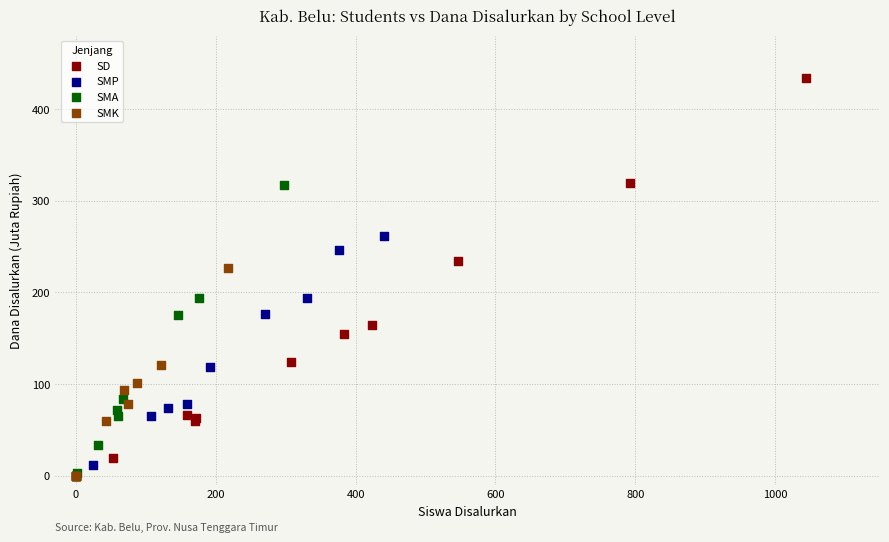

Which series has the widest spread of Y values?

SD